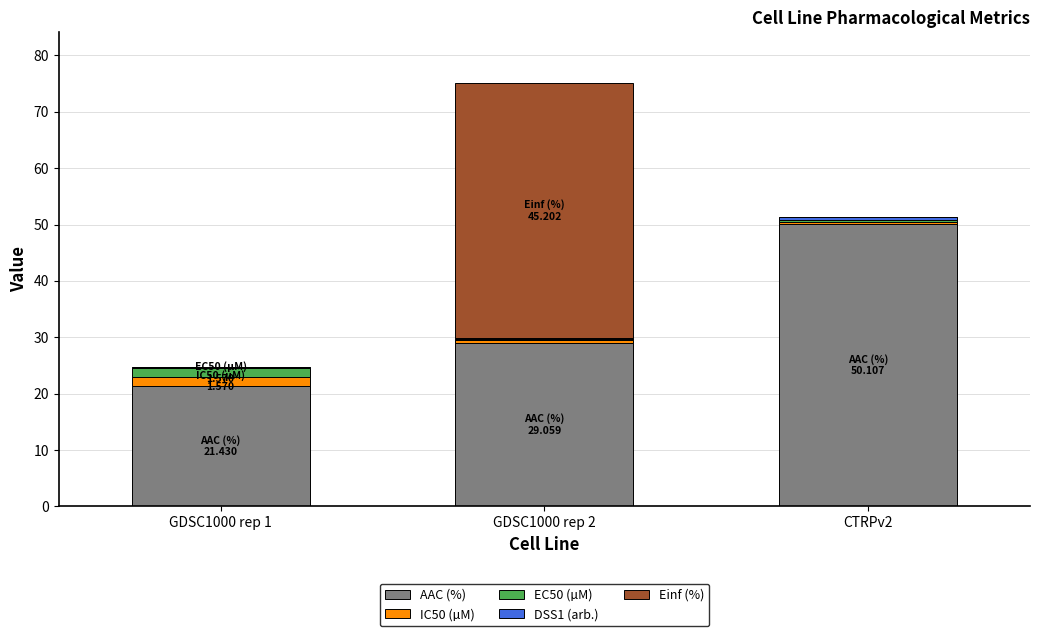

At which label does AAC (%) reach its peak?

CTRPv2